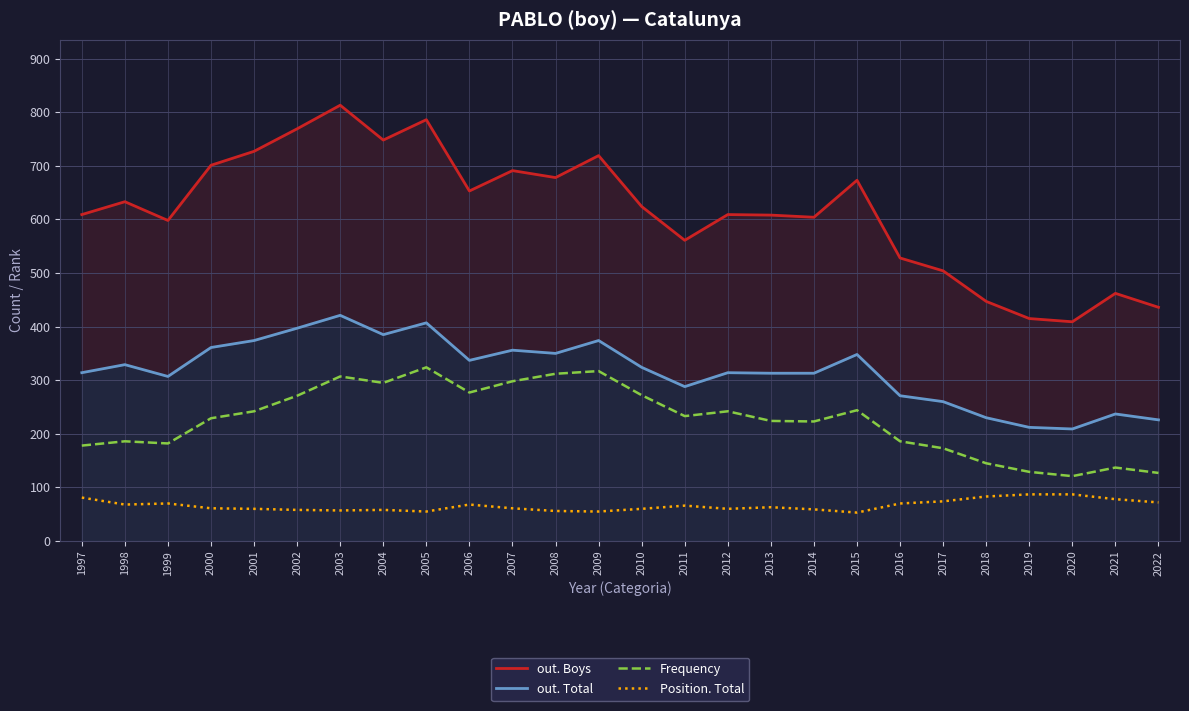

What is the highest value of the Position. Total series?

87